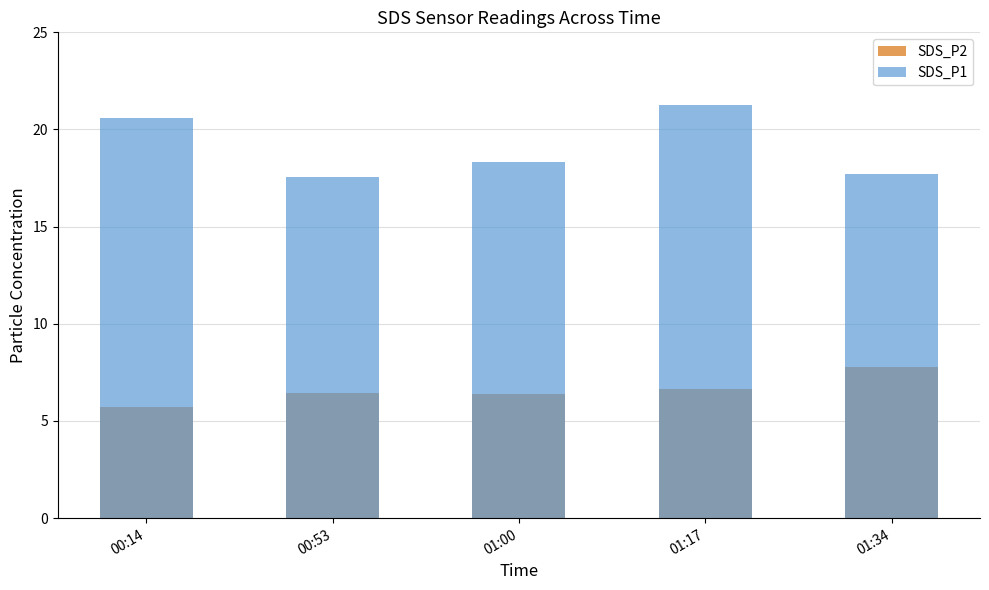

What is the approximate value of SDS_P2 at 01:00?

6.4